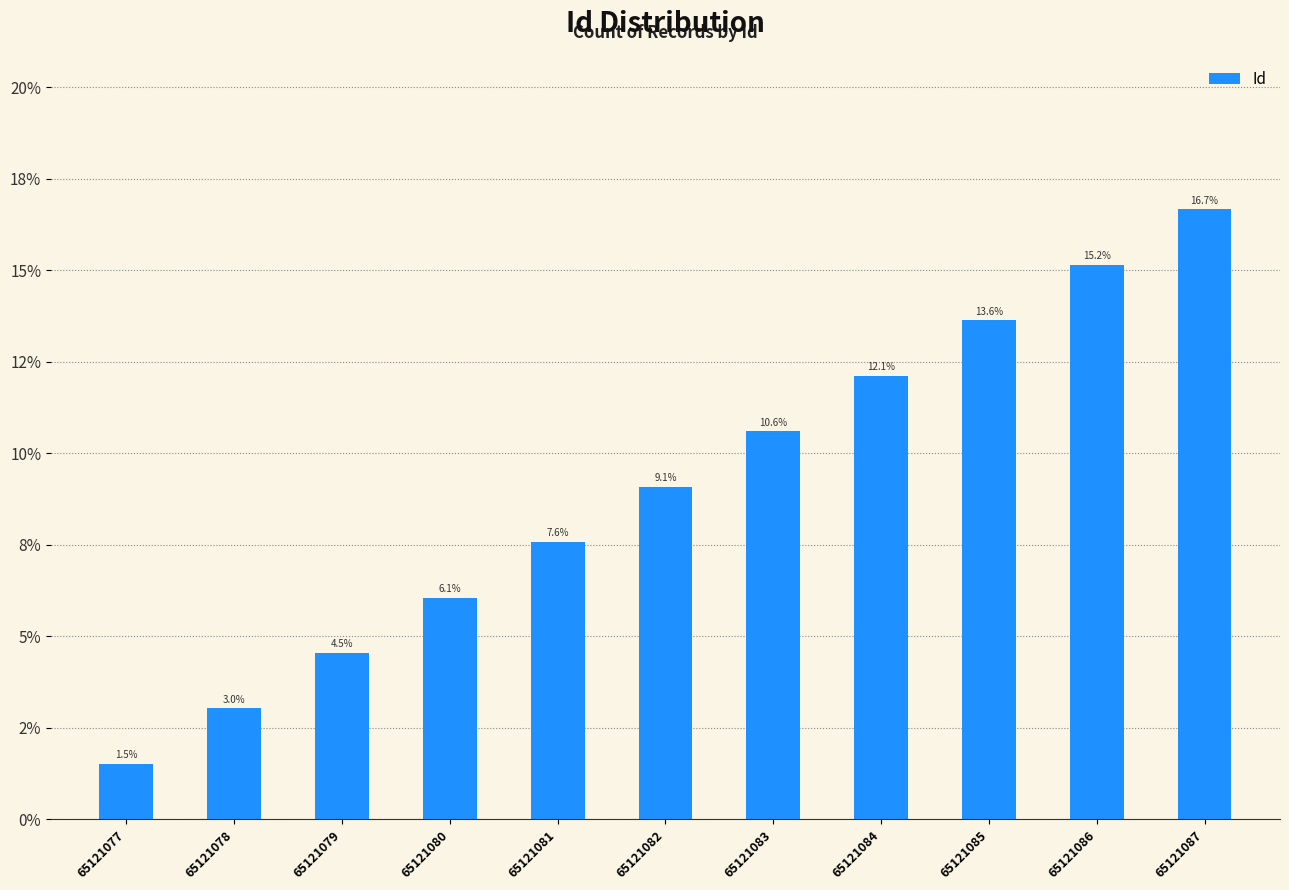

What value does the data have at 65121083?

0.1